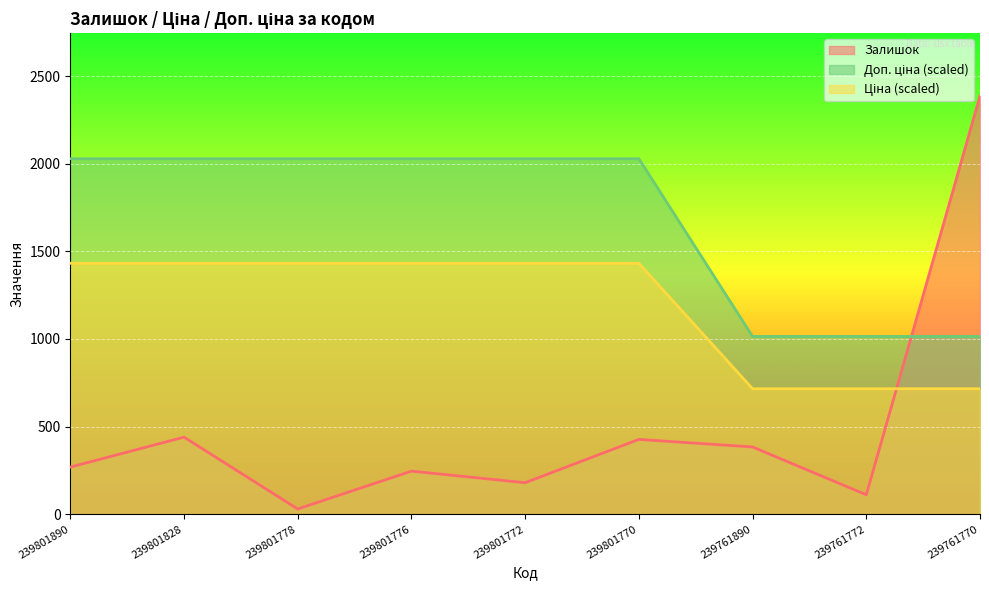

The Залишок series shows 402.5 at 239801890. True or false?

False